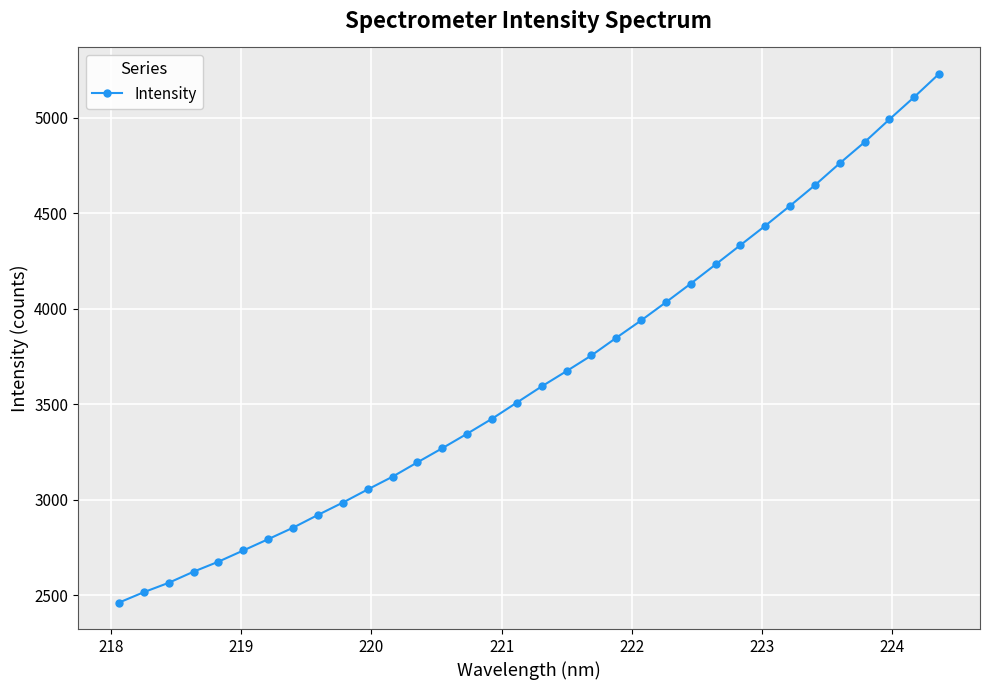

What is the value of the 28th point from the left?

4538.6